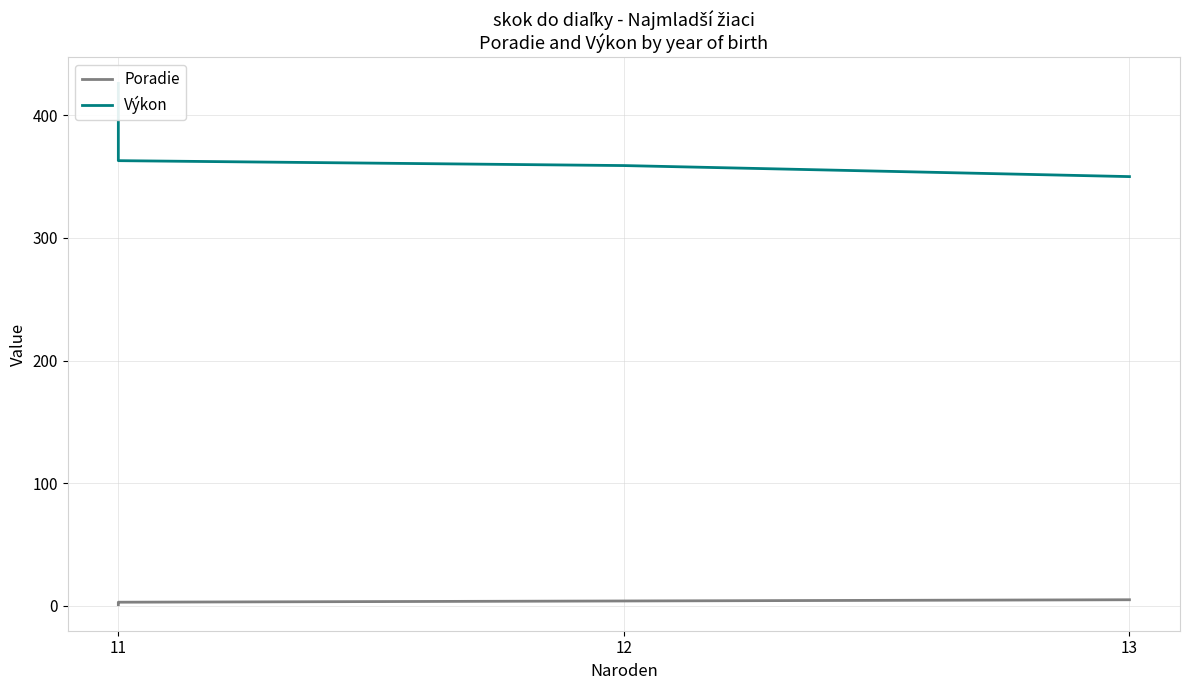

True or false: Poradie and Výkon intersect in this chart.

False